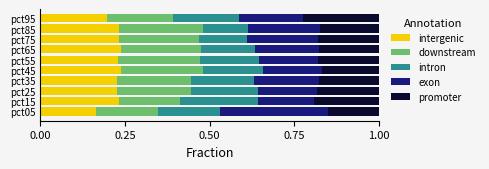

What is the total value across all series at pct85?

1.0